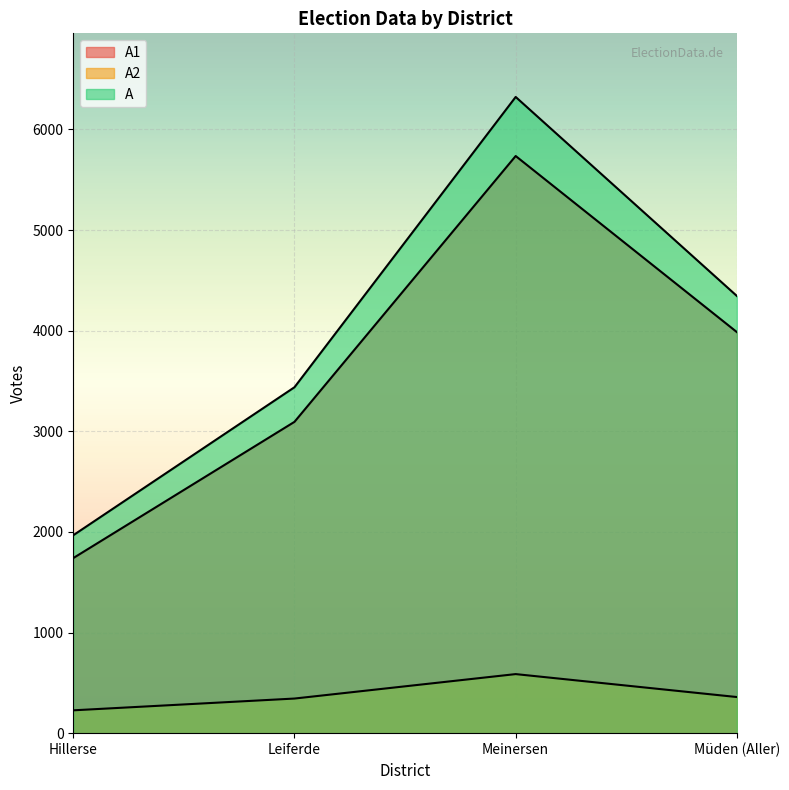

What is the label of the 4th point from the right?

Hillerse